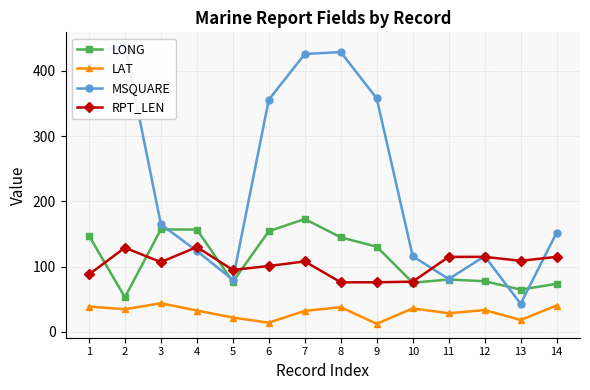

What is the maximum value for MSQUARE?

438.0